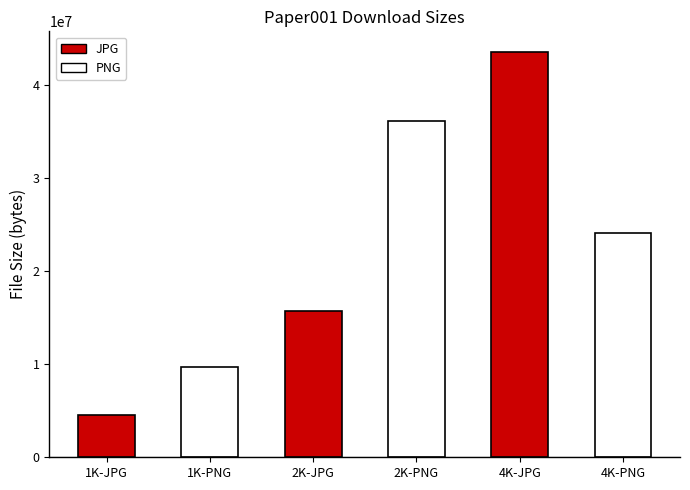

How many data points does each series have?

6